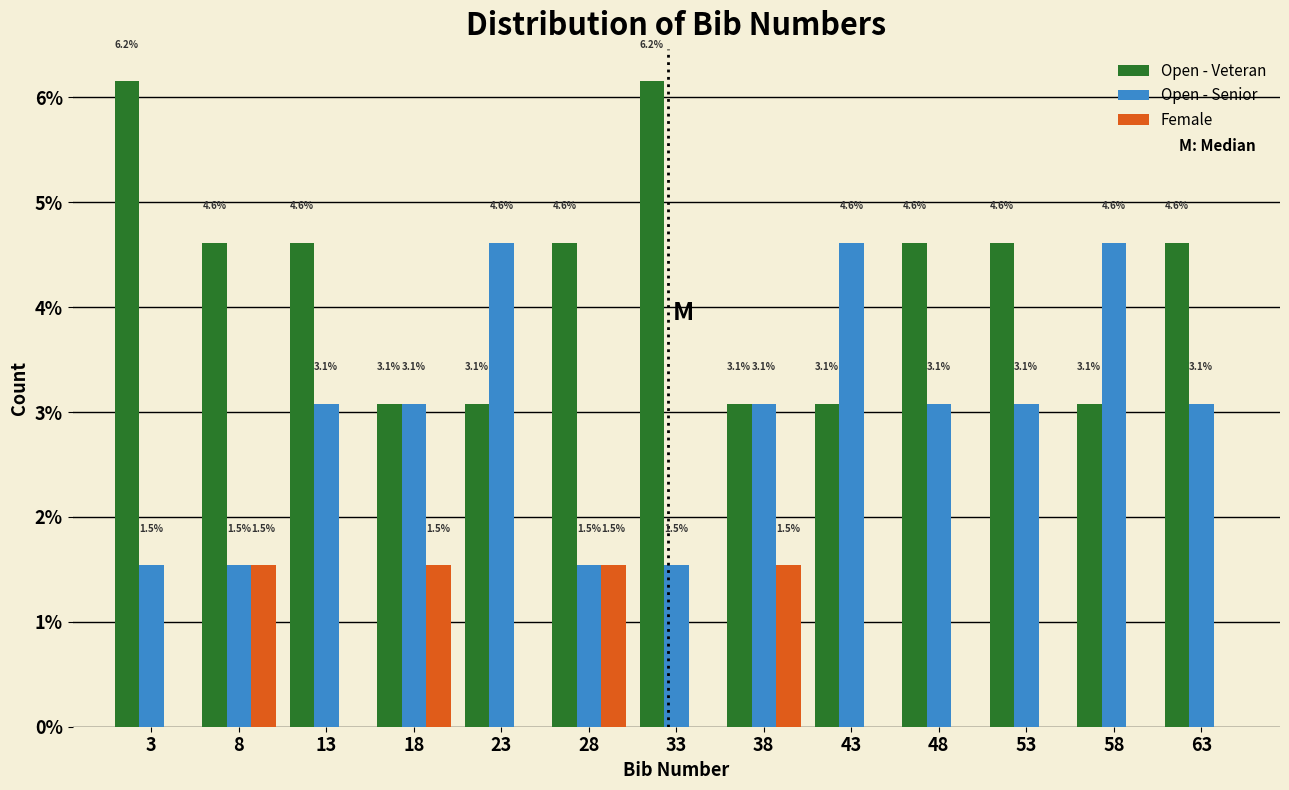

Reading left to right, list all the values displayed in this chart.

Open - Veteran: 3=6.2	8=4.6	13=4.6	18=3.1	23=3.1	28=4.6	33=6.2	38=3.1	43=3.1	48=4.6	53=4.6	58=3.1	63=4.6
Open - Senior: 3=1.5	8=1.5	13=3.1	18=3.1	23=4.6	28=1.5	33=1.5	38=3.1	43=4.6	48=3.1	53=3.1	58=4.6	63=3.1
Female: 3=0.0	8=1.5	13=0.0	18=1.5	23=0.0	28=1.5	33=0.0	38=1.5	43=0.0	48=0.0	53=0.0	58=0.0	63=0.0